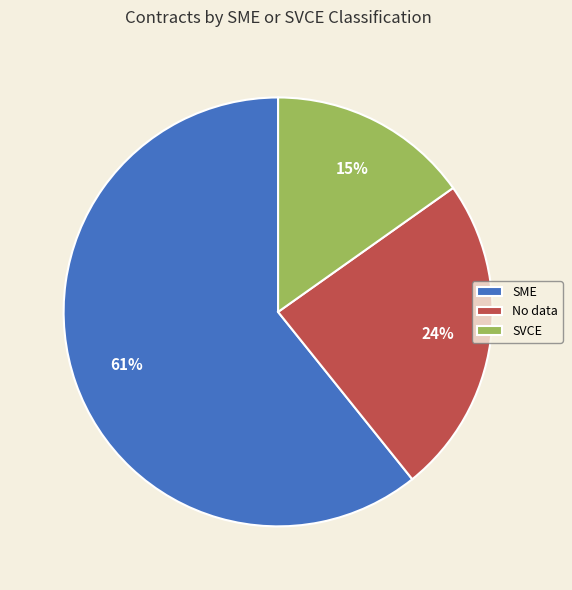

Which slice is the largest?

SME